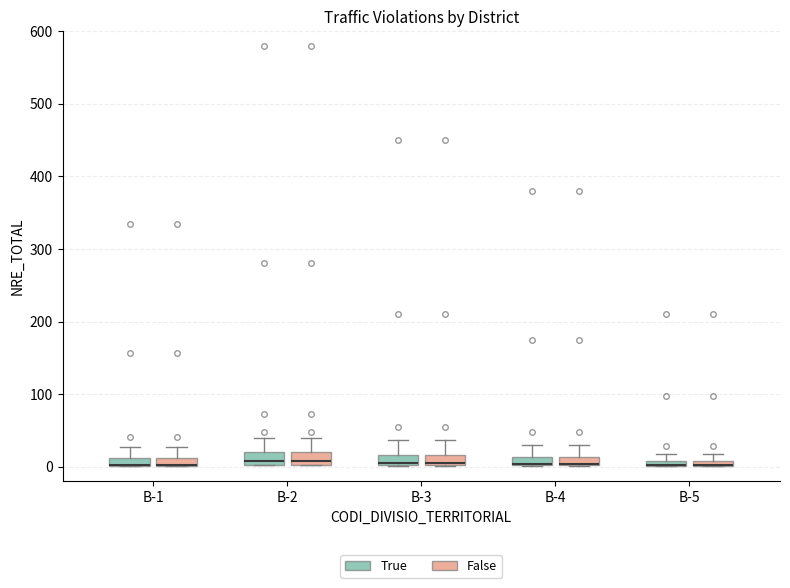

Where does the upper whisker of the box for B-4 (True) end on the y-axis? The values are not printed on the chart, so give them approximately, as read against the axis.

30